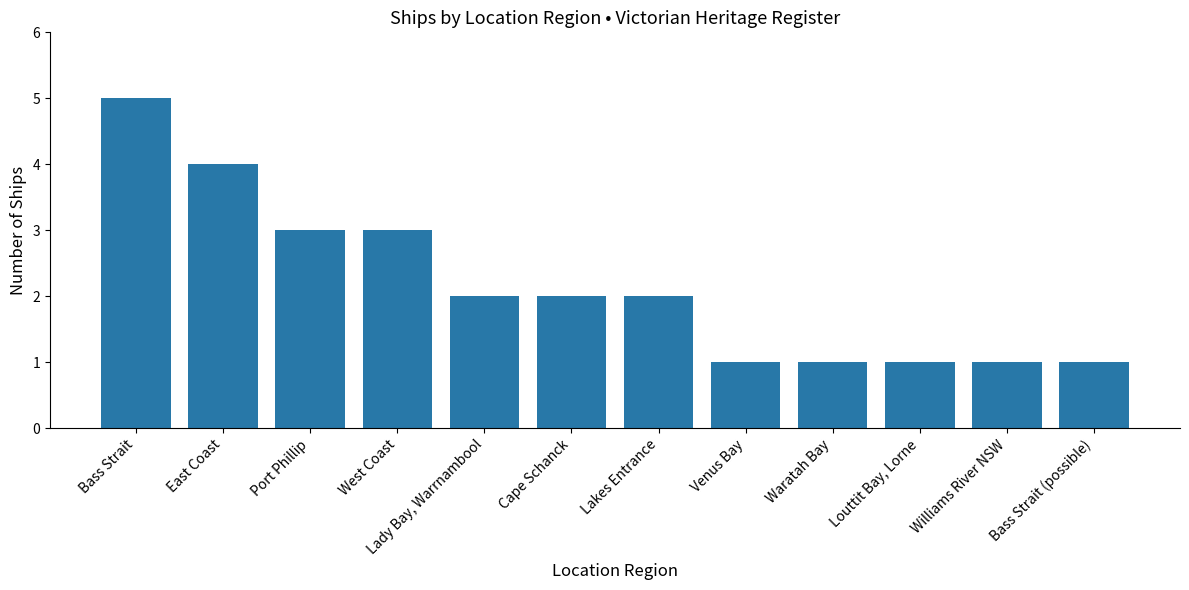

What is the change in value from West Coast to Williams River NSW?

-2